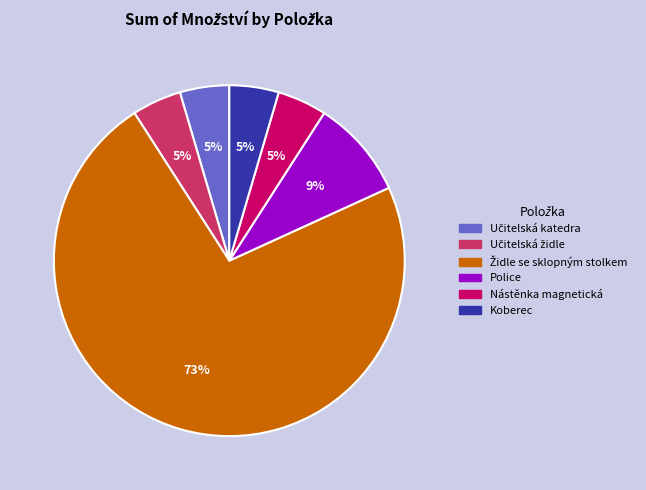

True or false: Police accounts for 17% of the total.

False